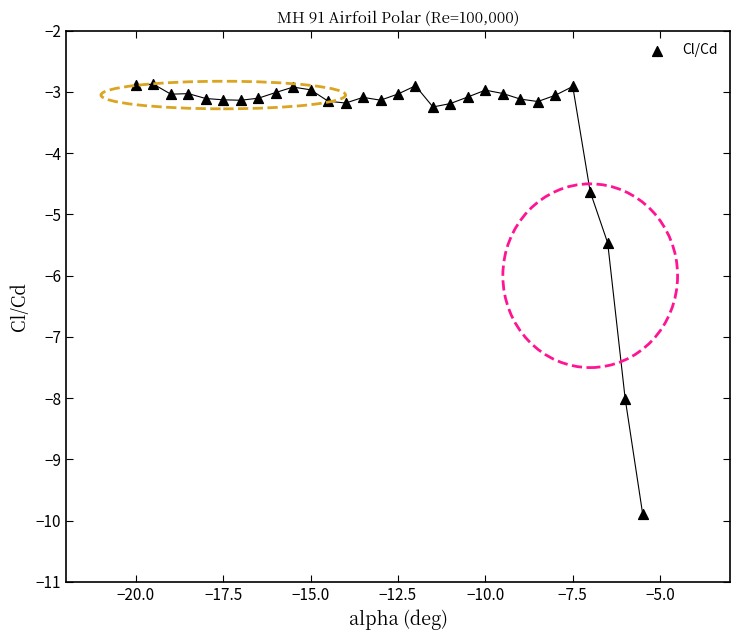

What is the range of X values (max minus min)?

14.5